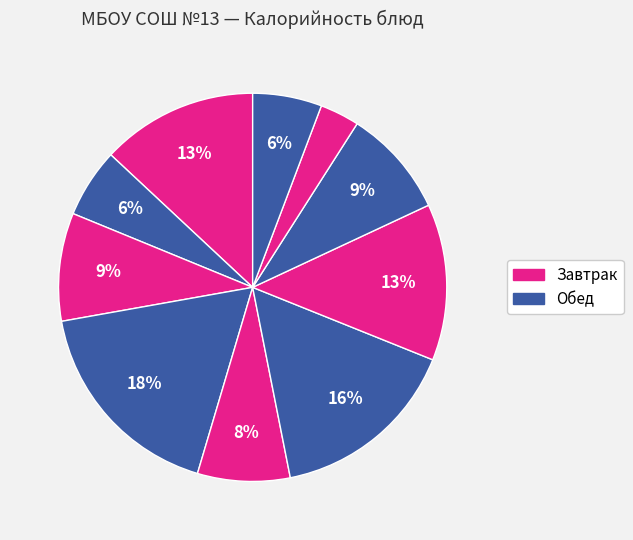

How many segments does this pie chart have?

10